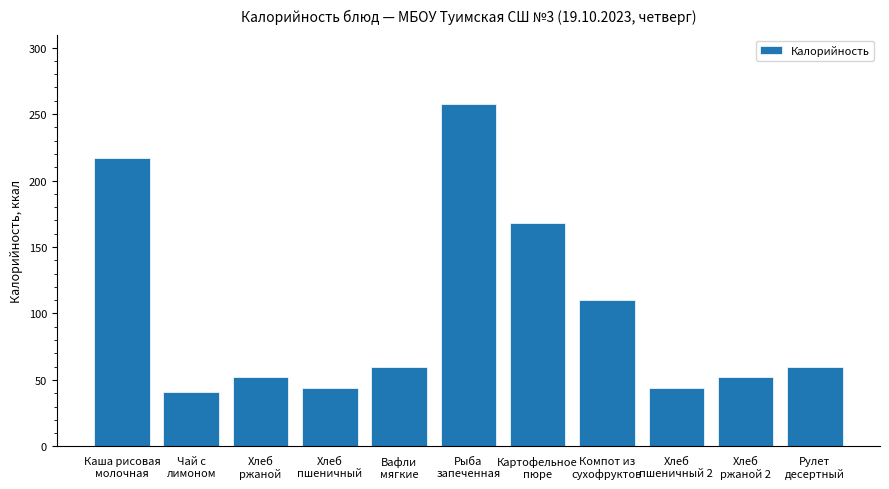

Reading left to right, transcribe all the data shown in this chart.

217.0	41.0	52.0	44.2	60.0	257.8	168.0	110.0	44.2	52.0	60.0